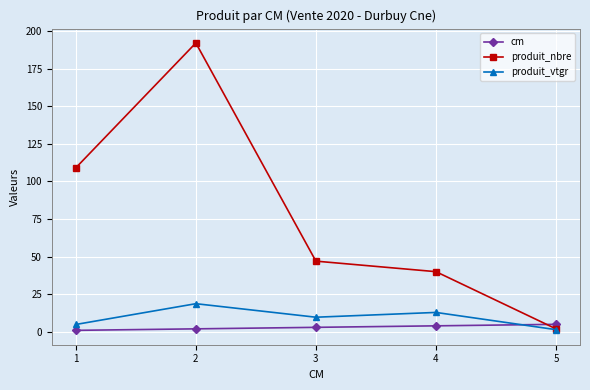

How many times do produit_nbre and cm cross each other?

1